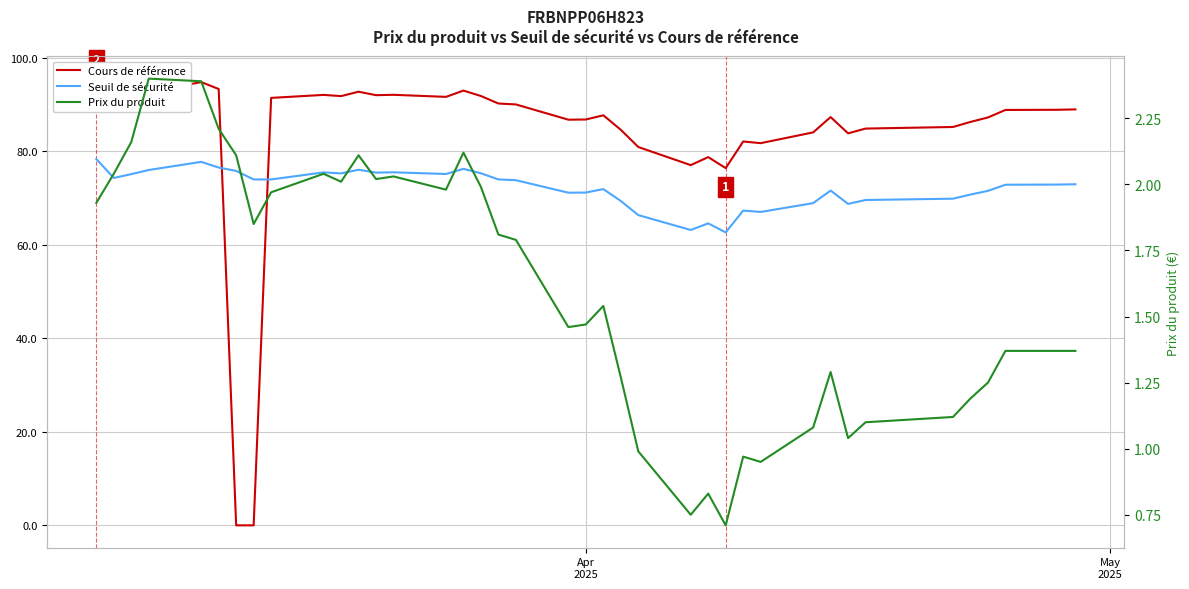

True or false: Cours de référence has a value of 32.0 at 9.

False